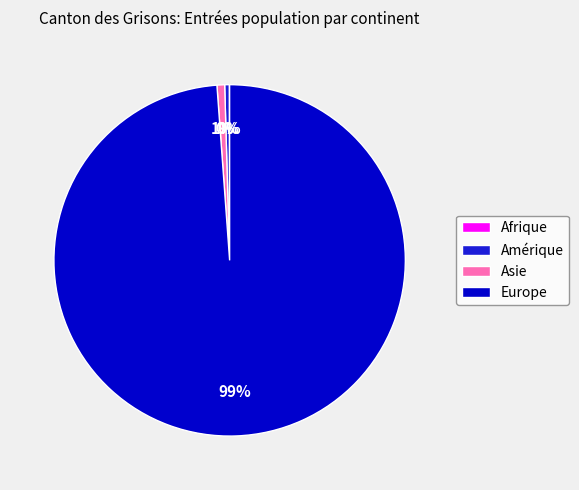

Does any single category account for the majority?

Yes